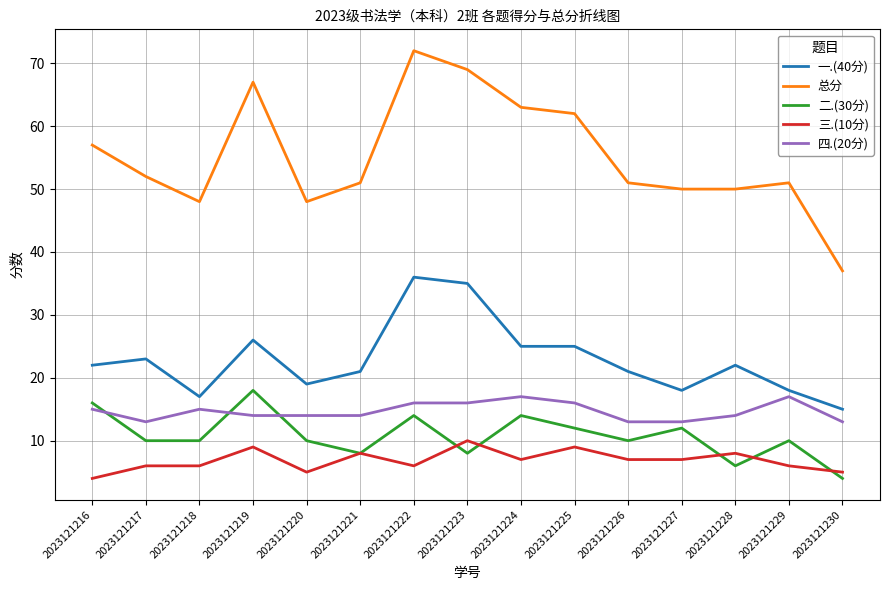

What is the approximate value of 一.(40分) at 2023121228?

22